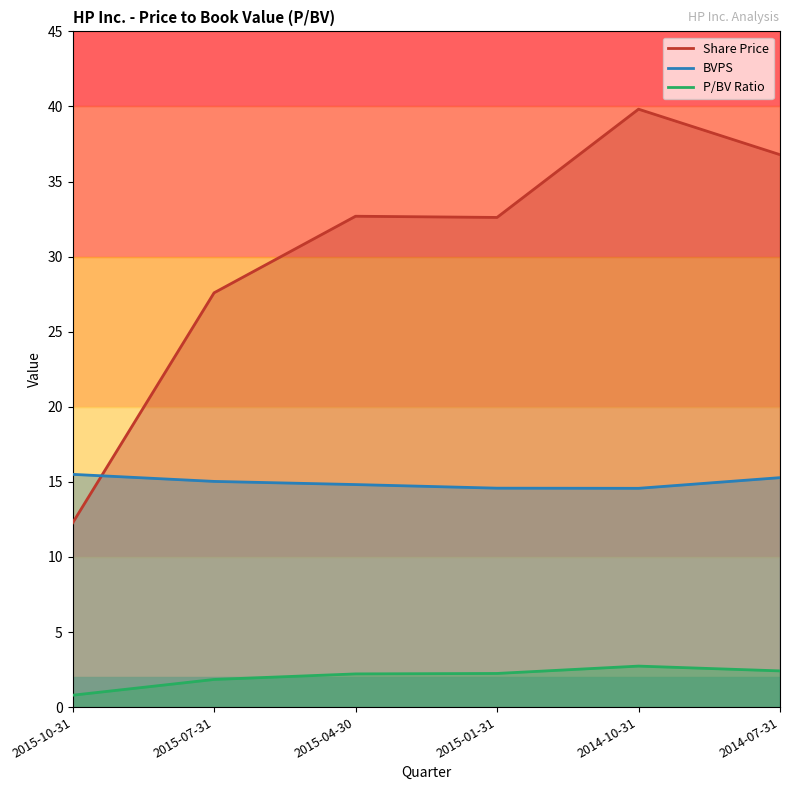

Reading right to left, list all the values displayed in this chart.

Share Price: 36.8	39.8	32.6	32.7	27.6	12.3
BVPS: 15.3	14.6	14.6	14.8	15.0	15.5
P/BV Ratio: 2.4	2.7	2.2	2.2	1.8	0.8